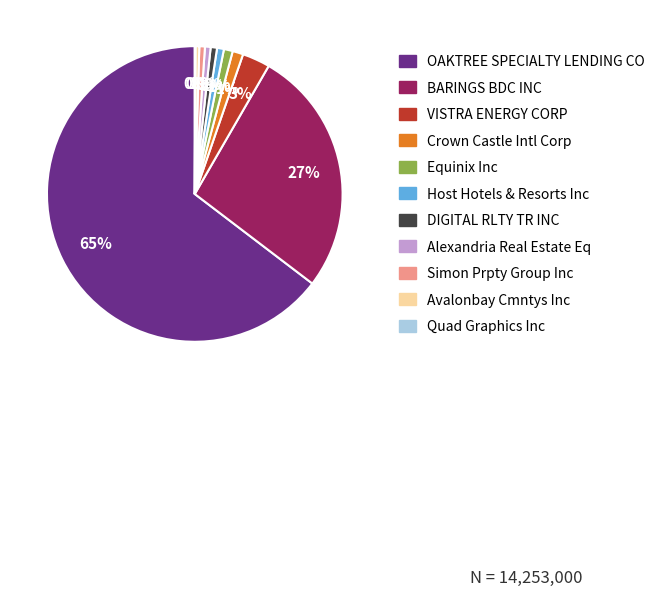

Which slice represents more than half of the pie?

OAKTREE SPECIALTY LENDING CO